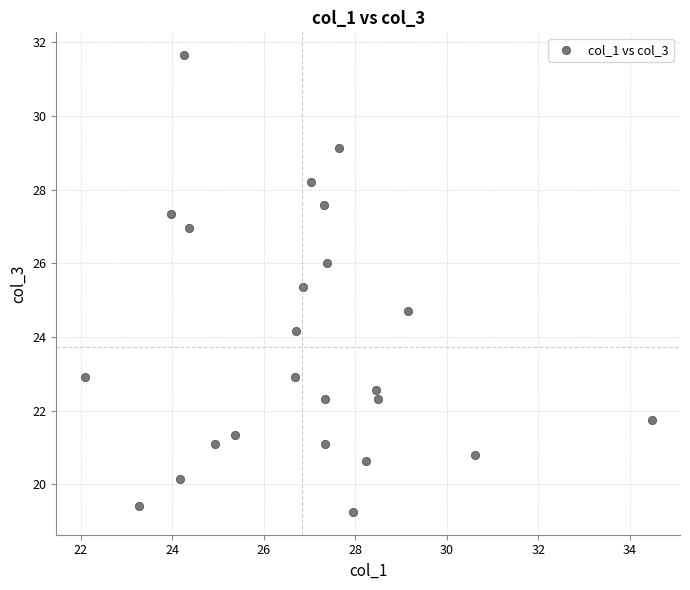

What is the range of X values (max minus min)?

12.4